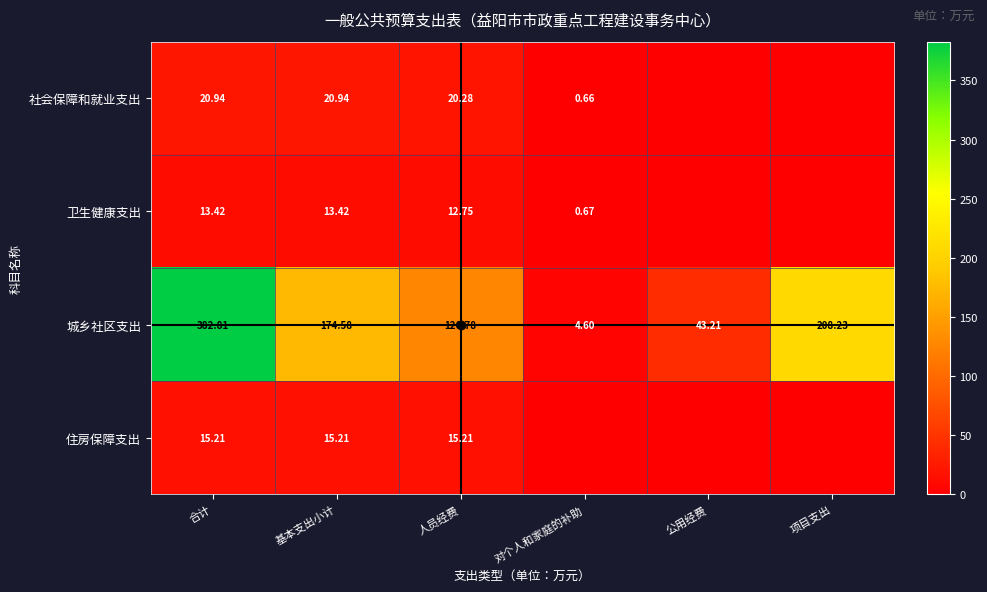

What is the total value across all series at 合计?

432.4